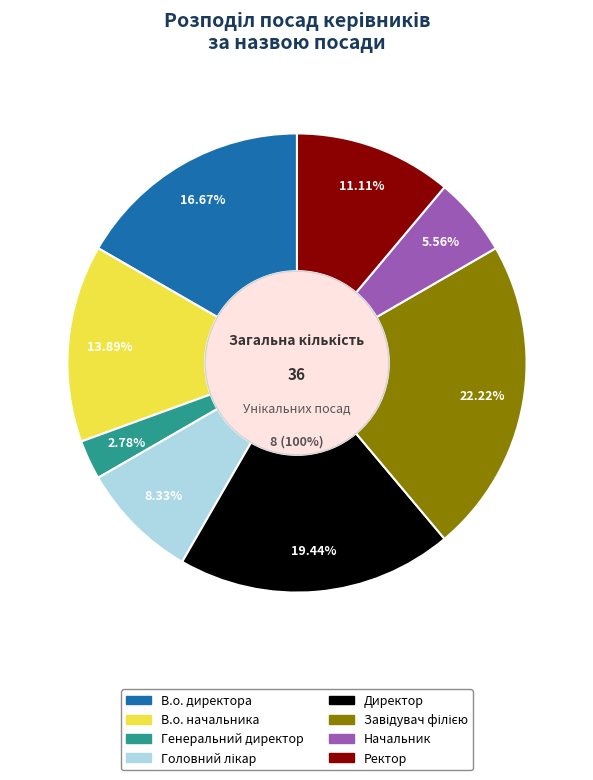

Which slice is the smallest?

Генеральний директор